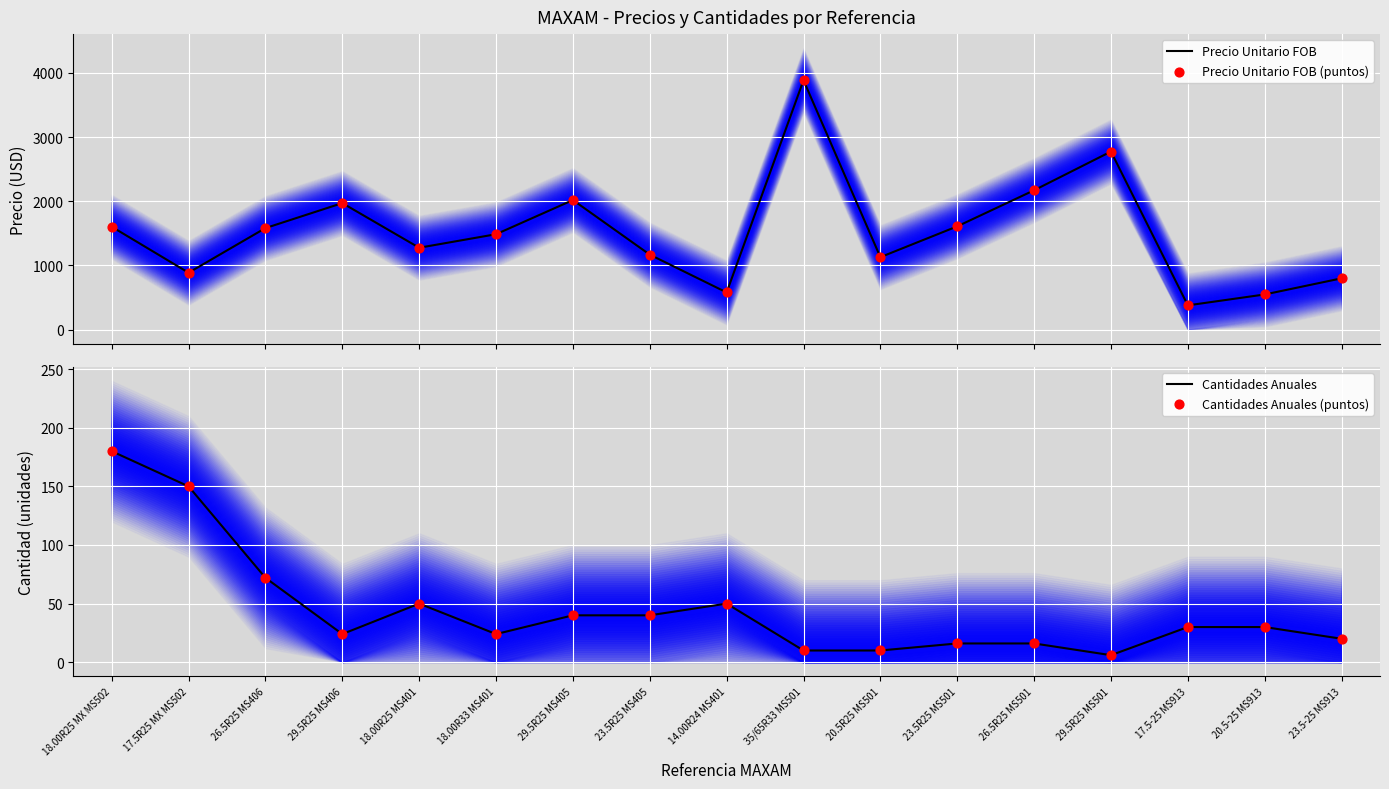

What is the total value across all series at 20.5-25 MS913?

1152.6